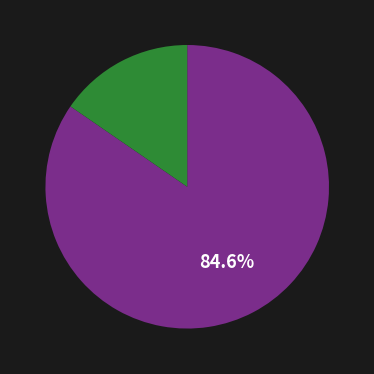

How many segments does this pie chart have?

2